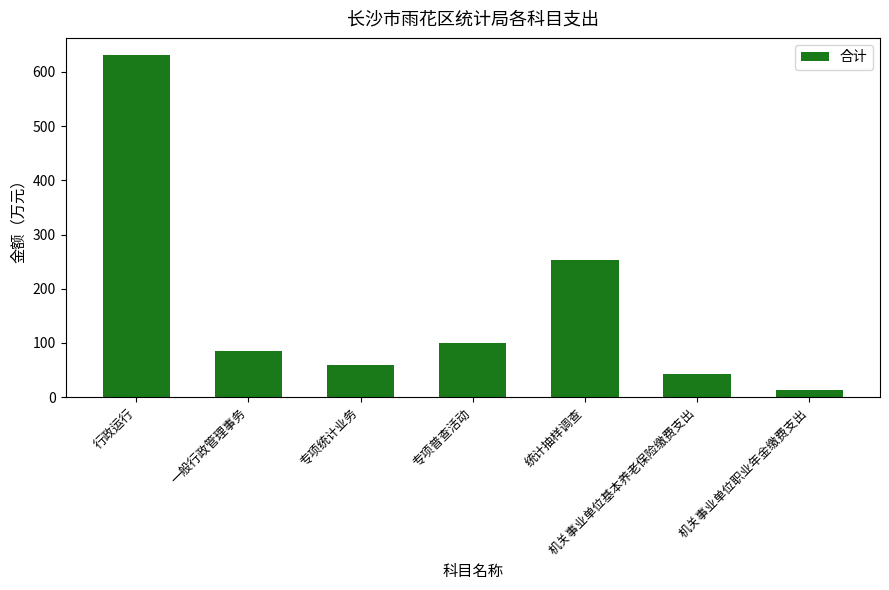

What is the greatest value displayed?

631.3